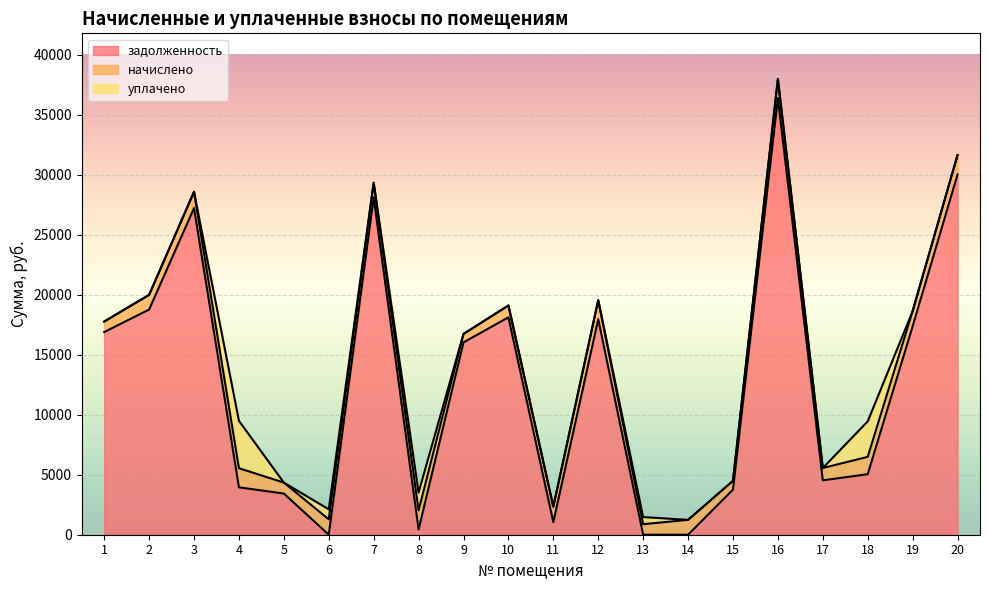

Does the chart display data point markers on the line(s)?

No